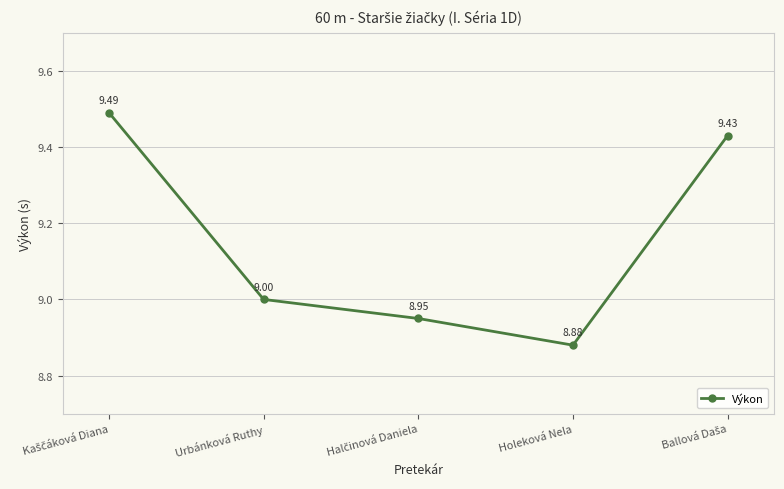

Where is the data nearest to the value 9?

Urbánková Ruthy